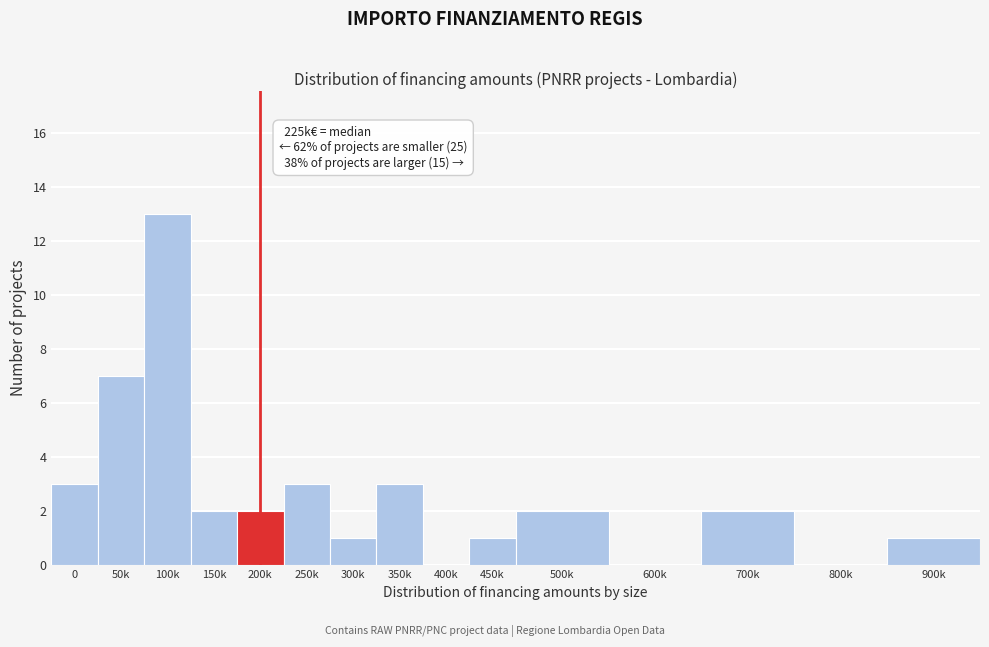

Reading right to left, list all the values displayed in this chart.

900k=1	800k=0	700k=2	600k=0	500k=2	450k=1	400k=0	350k=3	300k=1	250k=3	200k=2	150k=2	100k=13	50k=7	0=3